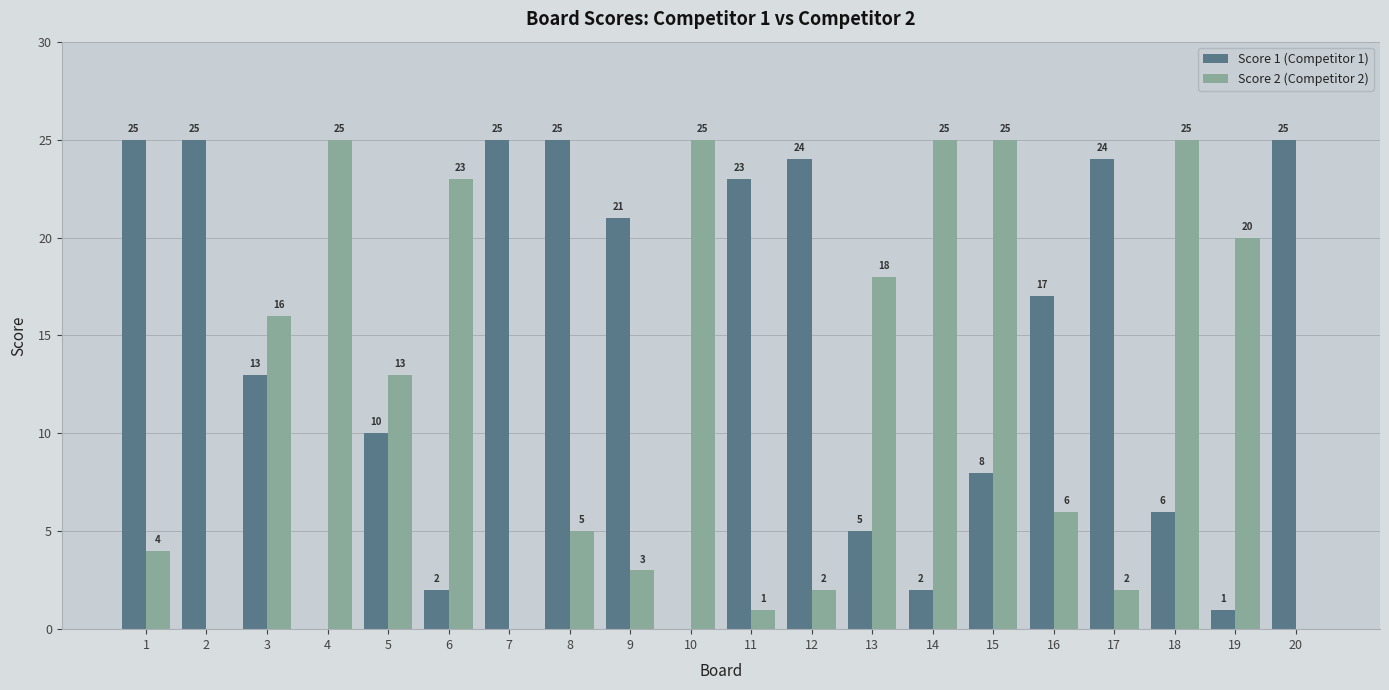

What are all the series names shown in the legend?

Score 1 (Competitor 1), Score 2 (Competitor 2)